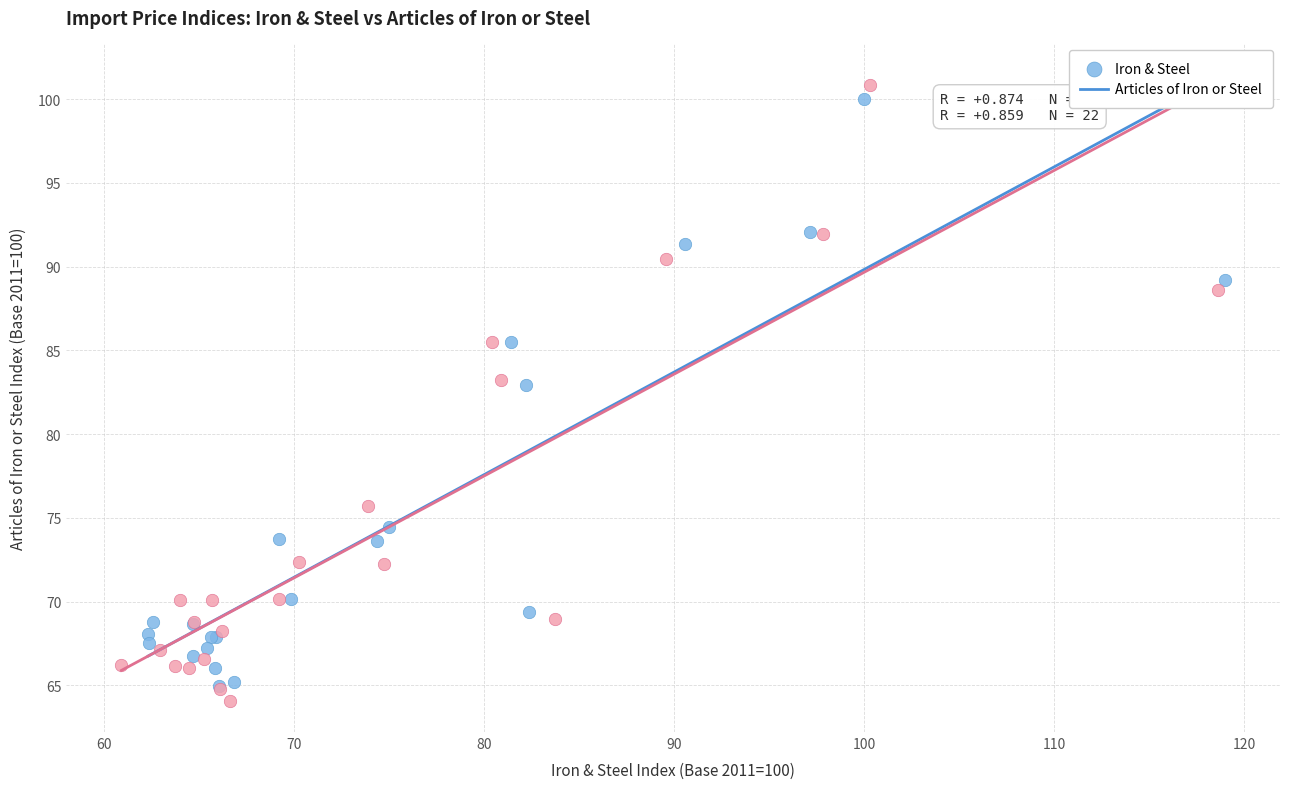

What are all the series names shown in the legend?

Iron & Steel, Articles of Iron or Steel